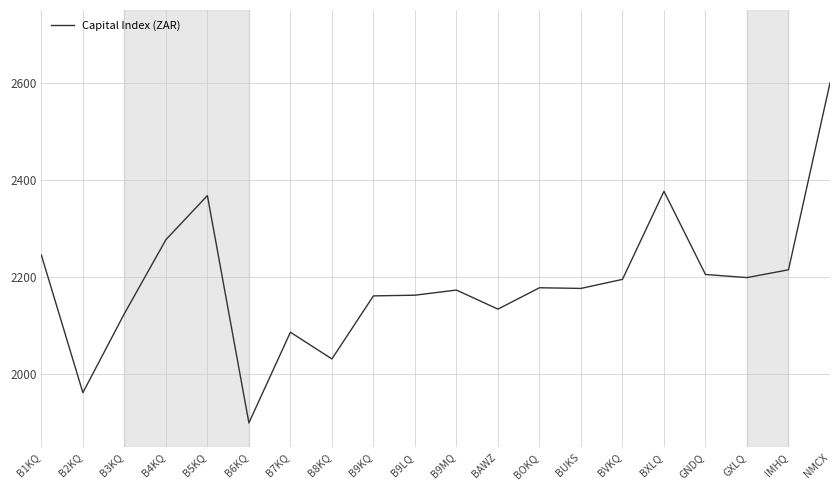

What is the average value?

2188.8